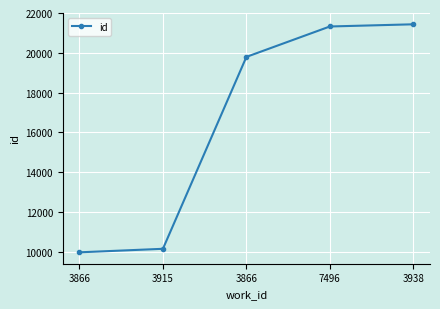

How many series are shown in this chart?

1